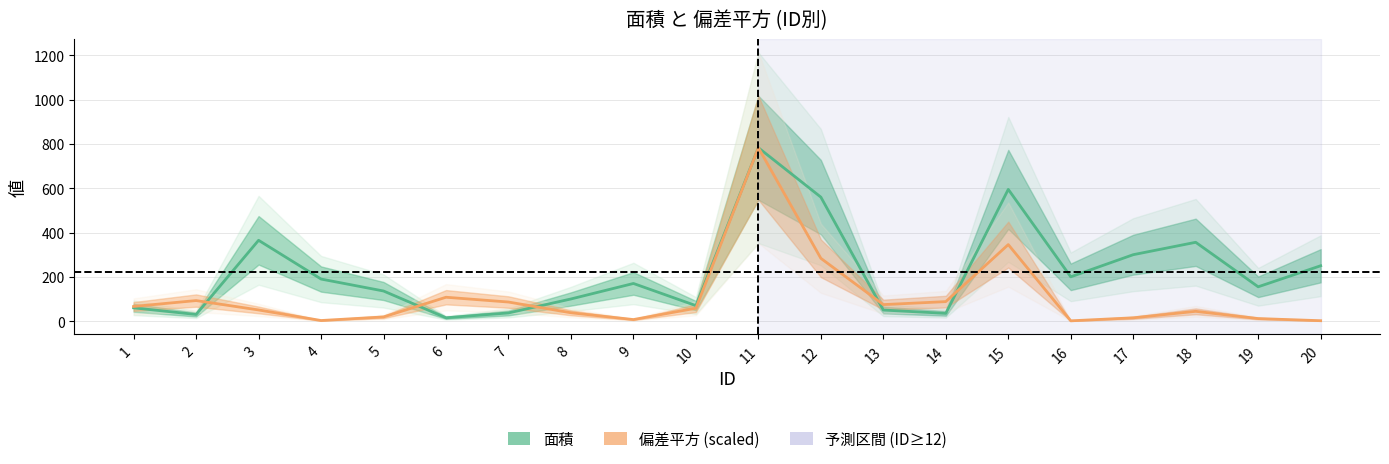

Reading right to left, list all the values displayed in this chart.

面積: 250.0	155.0	356.0	300.0	200.0	595.0	35.0	50.0	560.0	783.0	70.0	170.0	100.0	37.0	15.0	136.0	190.0	365.0	30.0	60.0
偏差平方 (scaled): 1.8	11.5	44.2	14.9	1.3	345.6	88.1	74.6	283.7	783.0	58.3	7.0	37.7	86.2	107.8	18.8	2.7	50.4	92.8	66.2